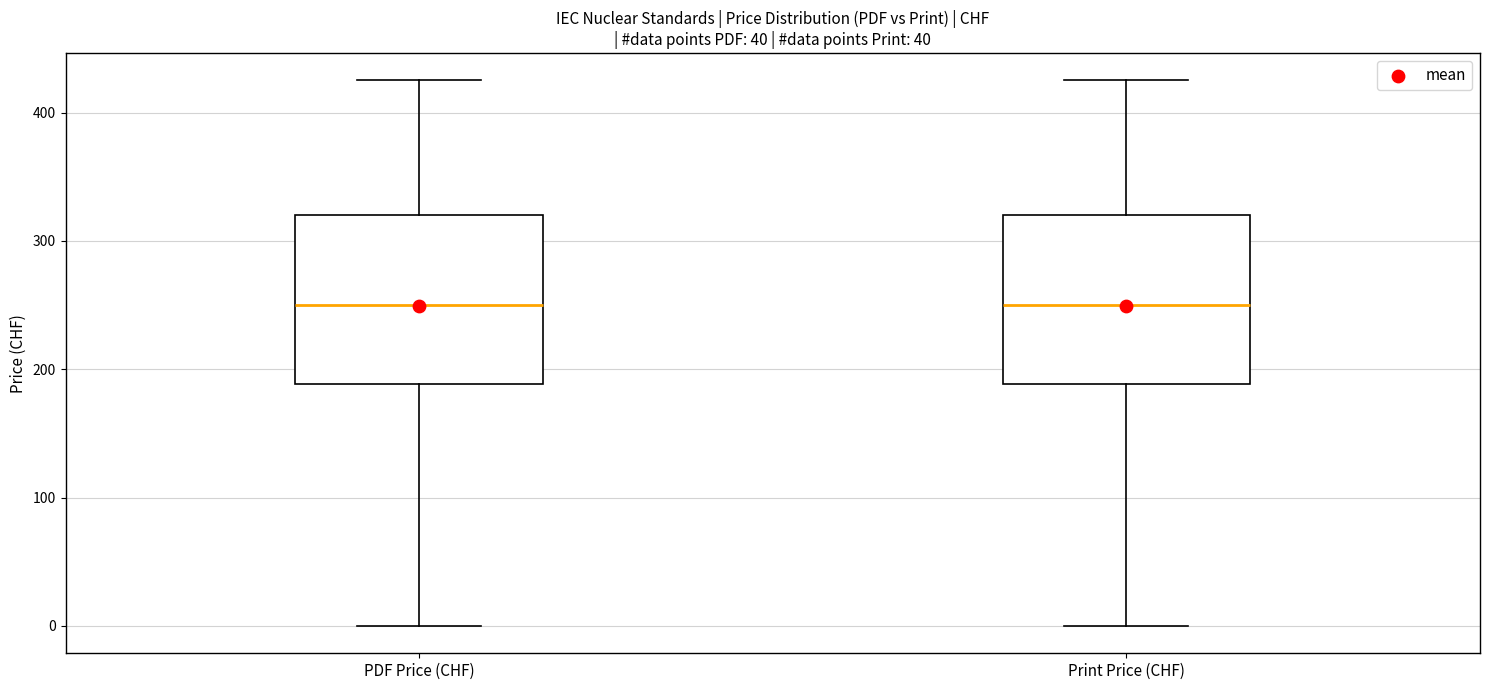

Reading left to right, read every box against the y-axis: the position of its median line, the range the box covers, and the ends of its whiskers. The values are not printed on the chart, so give them approximately, as read against the axis.

PDF Price (CHF): median 250, box 190 to 320, whiskers 0 to 430
Print Price (CHF): median 250, box 190 to 320, whiskers 0 to 430